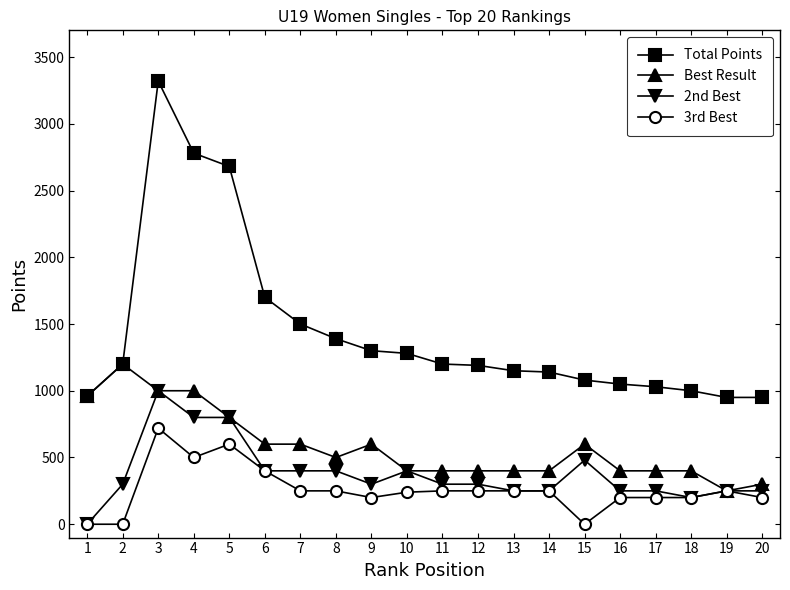

What is the difference between the second highest and second lowest values in the Best Result series?

700